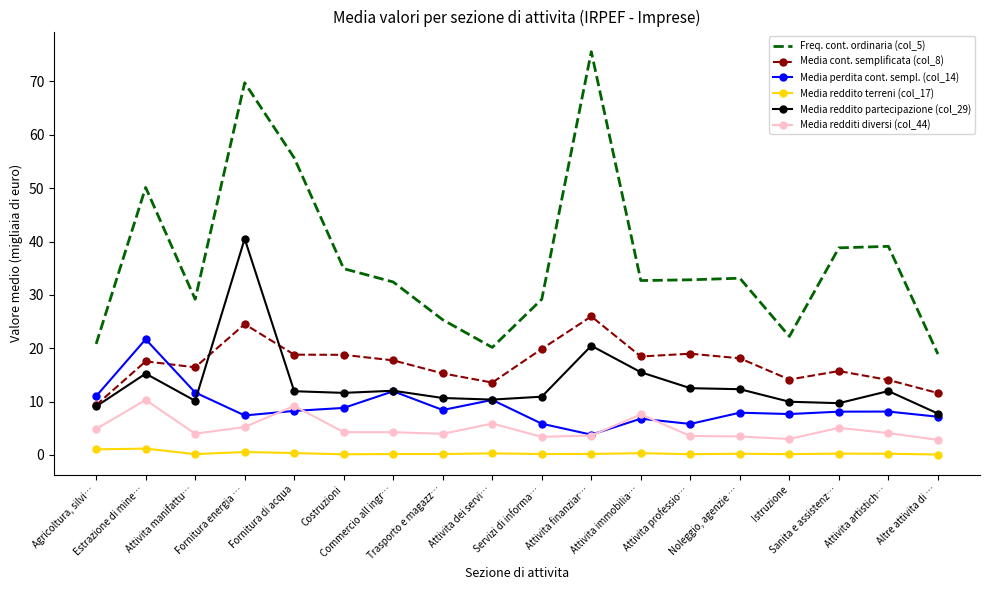

List the series in order of their peak value, lowest first.

Media reddito terreni (col_17), Media redditi diversi (col_44), Media perdita cont. sempl. (col_14), Media cont. semplificata (col_8), Media reddito partecipazione (col_29), Freq. cont. ordinaria (col_5)